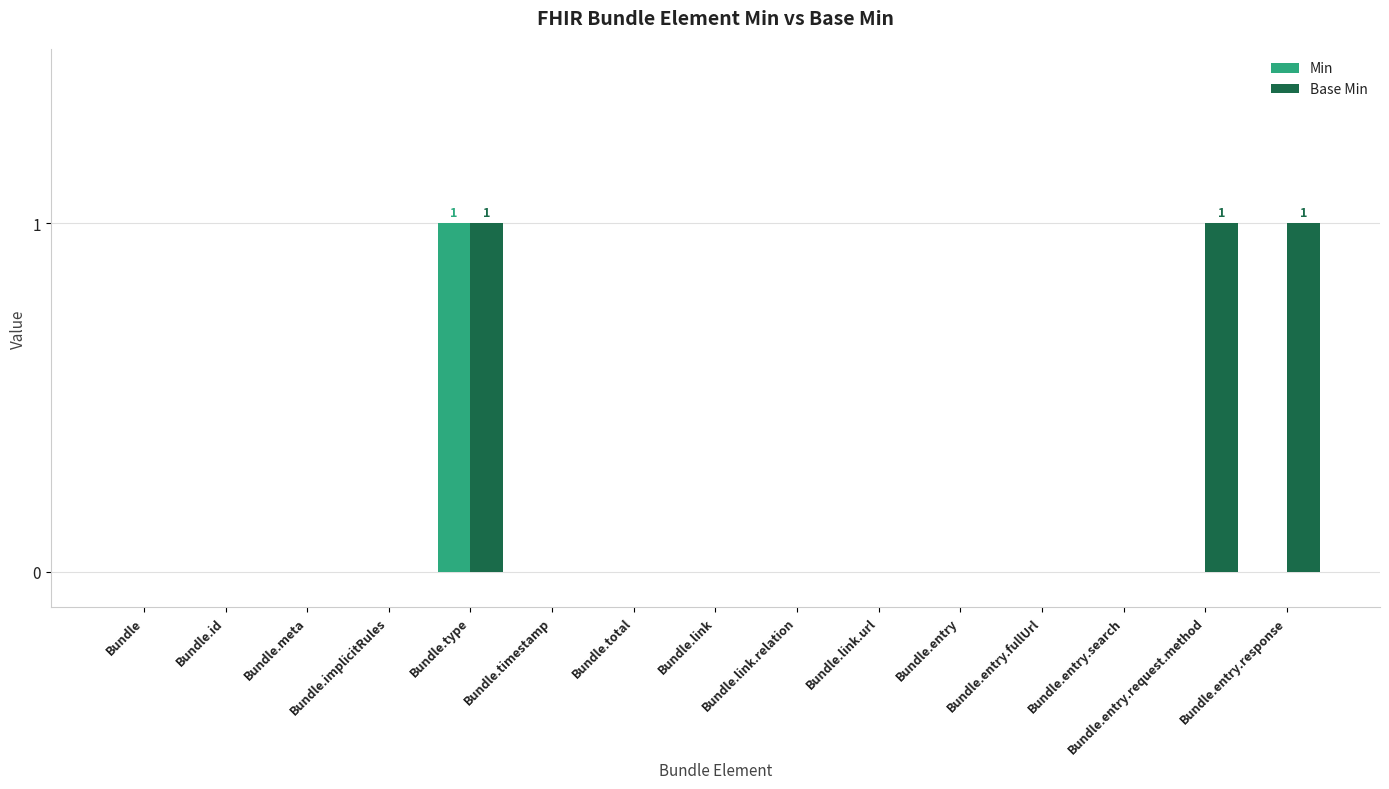

Reading right to left, what are all the values shown in this chart?

Min: 0	0	0	0	0	0	0	0	0	0	1	0	0	0	0
Base Min: 1	1	0	0	0	0	0	0	0	0	1	0	0	0	0